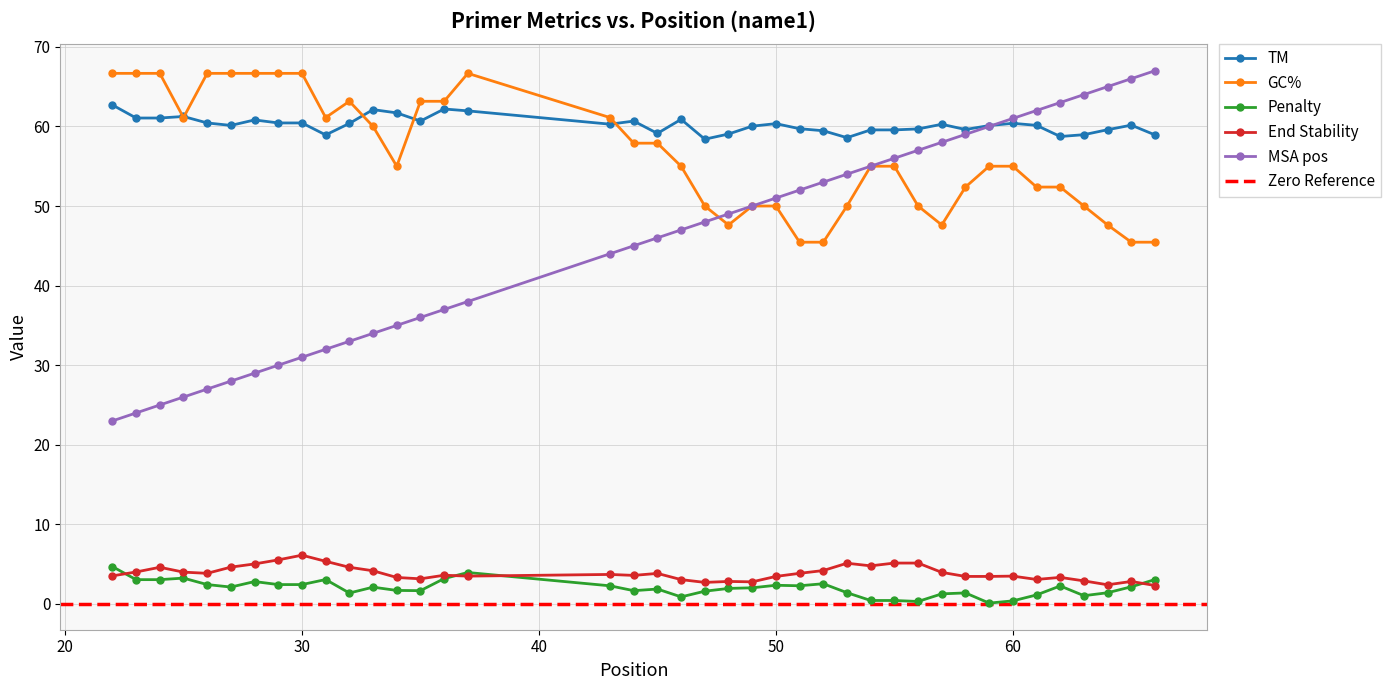

How many data points in End Stability are less than 3?

7